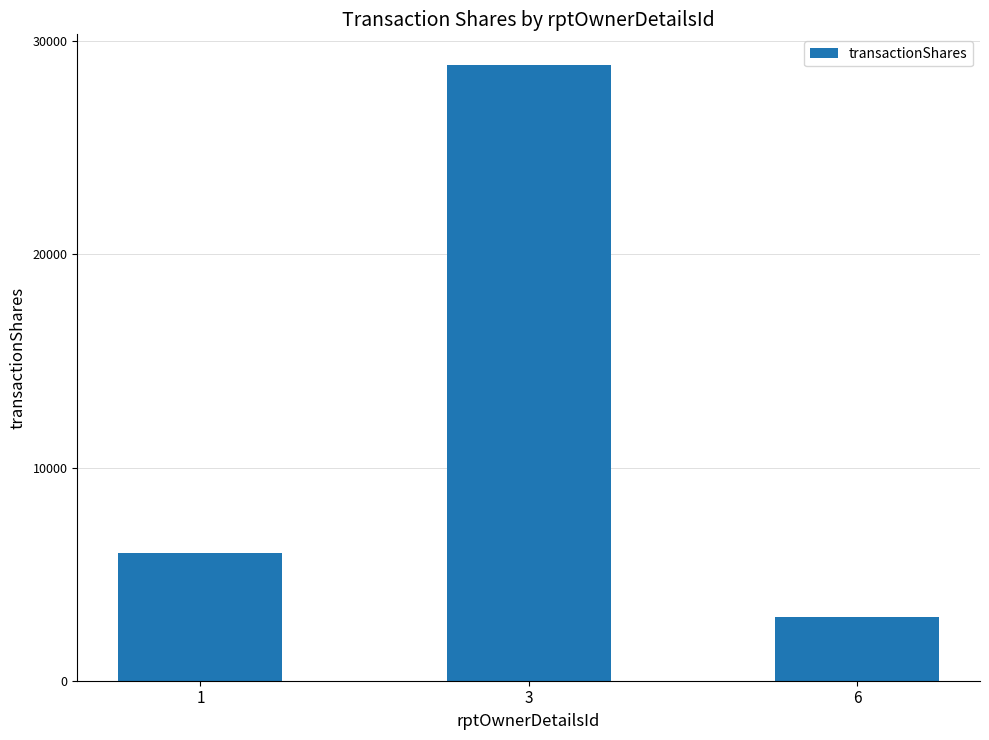

Reading left to right, transcribe all the data shown in this chart.

6003	28883	3000